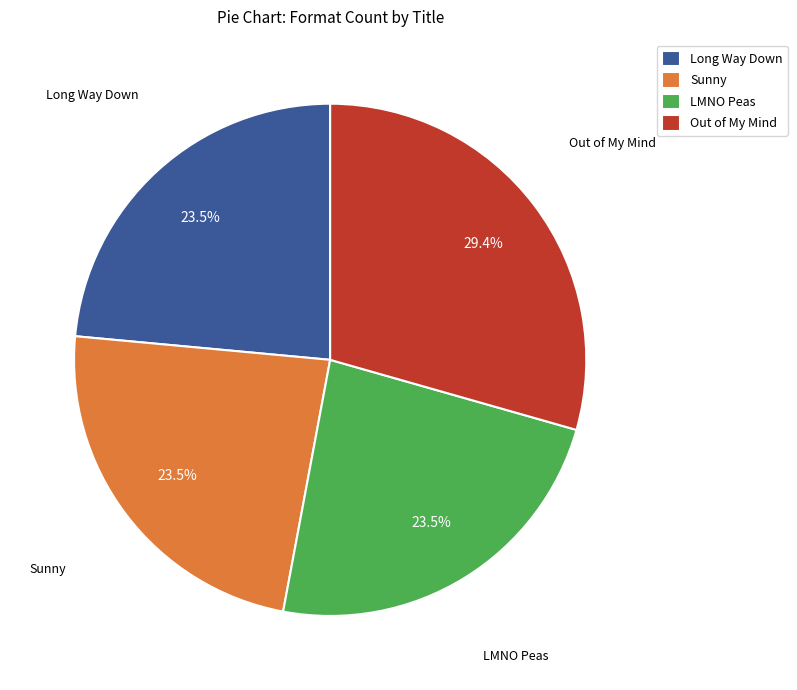

To the nearest percent, what is the difference between the largest and smallest slice percentages?

6%